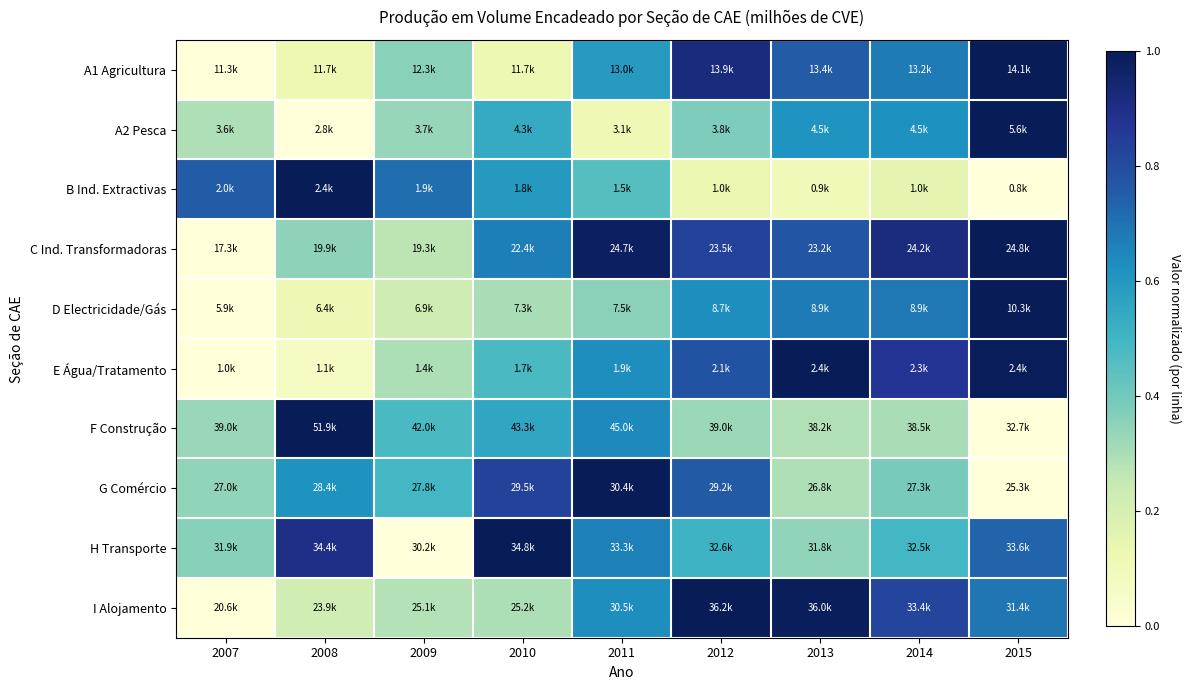

Reading right to left, list all the values displayed in this chart.

A1 Agricultura: 2015=1.0	2014=0.7	2013=0.8	2012=0.9	2011=0.6	2010=0.1	2009=0.4	2008=0.1	2007=0.0
A2 Pesca: 2015=1.0	2014=0.6	2013=0.6	2012=0.4	2011=0.1	2010=0.5	2009=0.3	2008=0.0	2007=0.3
B Ind. Extractivas: 2015=0.0	2014=0.2	2013=0.1	2012=0.1	2011=0.5	2010=0.6	2009=0.7	2008=1.0	2007=0.8
C Ind. Transformadoras: 2015=1.0	2014=0.9	2013=0.8	2012=0.8	2011=1.0	2010=0.7	2009=0.3	2008=0.3	2007=0.0
D Electricidade/Gás: 2015=1.0	2014=0.7	2013=0.7	2012=0.6	2011=0.4	2010=0.3	2009=0.2	2008=0.1	2007=0.0
E Água/Tratamento: 2015=1.0	2014=0.9	2013=1.0	2012=0.8	2011=0.6	2010=0.5	2009=0.3	2008=0.1	2007=0.0
F Construção: 2015=0.0	2014=0.3	2013=0.3	2012=0.3	2011=0.6	2010=0.6	2009=0.5	2008=1.0	2007=0.3
G Comércio: 2015=0.0	2014=0.4	2013=0.3	2012=0.8	2011=1.0	2010=0.8	2009=0.5	2008=0.6	2007=0.3
H Transporte: 2015=0.7	2014=0.5	2013=0.3	2012=0.5	2011=0.7	2010=1.0	2009=0.0	2008=0.9	2007=0.4
I Alojamento: 2015=0.7	2014=0.8	2013=1.0	2012=1.0	2011=0.6	2010=0.3	2009=0.3	2008=0.2	2007=0.0